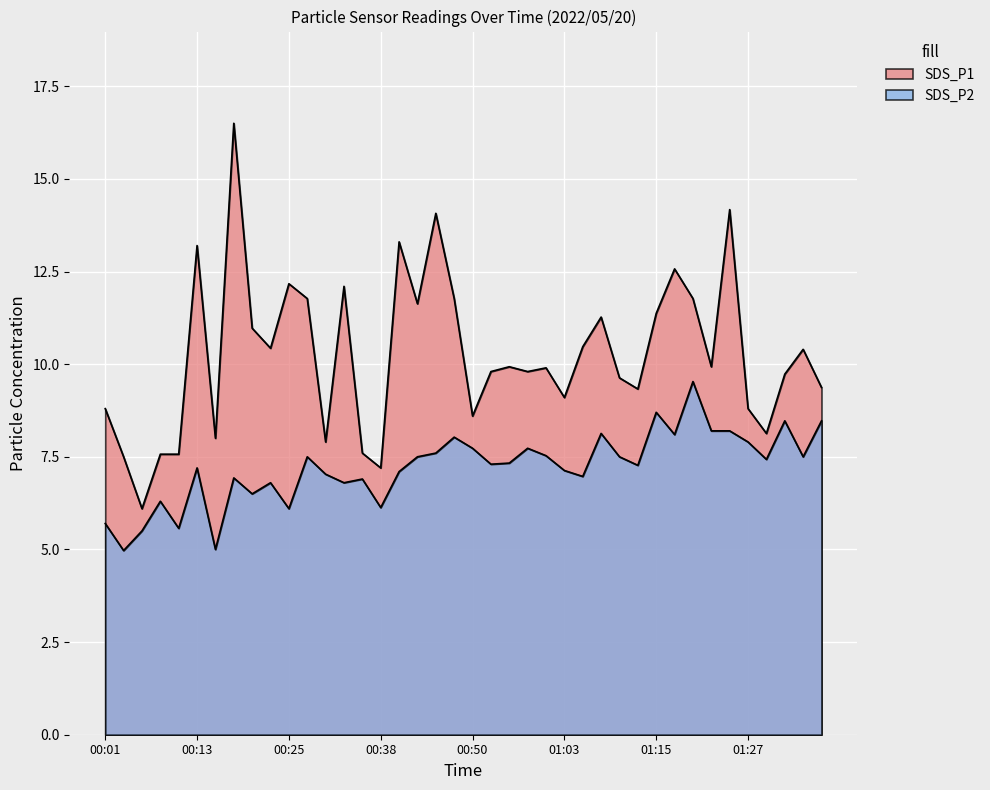

Reading left to right, list all the values displayed in this chart.

SDS_P1: 00:01=8.8	00:03=7.5	00:06=6.1	00:08=7.6	00:11=7.6	00:13=13.2	00:16=8.0	00:18=16.5	00:21=11.0	00:23=10.4	00:25=12.2	00:28=11.8	00:30=7.9	00:33=12.1	00:35=7.6	00:38=7.2	00:40=13.3	00:43=11.6	00:45=14.1	00:48=11.8	00:50=8.6	00:53=9.8	00:55=9.9	00:58=9.8	01:00=9.9	01:03=9.1	01:05=10.5	01:07=11.3	01:10=9.6	01:12=9.3	01:15=11.4	01:17=12.6	01:20=11.8	01:23=9.9	01:25=14.2	01:27=8.8	01:30=8.1	01:32=9.7	01:35=10.4	01:37=9.4
SDS_P2: 00:01=5.7	00:03=5.0	00:06=5.5	00:08=6.3	00:11=5.6	00:13=7.2	00:16=5.0	00:18=6.9	00:21=6.5	00:23=6.8	00:25=6.1	00:28=7.5	00:30=7.0	00:33=6.8	00:35=6.9	00:38=6.1	00:40=7.1	00:43=7.5	00:45=7.6	00:48=8.0	00:50=7.7	00:53=7.3	00:55=7.3	00:58=7.7	01:00=7.5	01:03=7.1	01:05=7.0	01:07=8.1	01:10=7.5	01:12=7.3	01:15=8.7	01:17=8.1	01:20=9.5	01:23=8.2	01:25=8.2	01:27=7.9	01:30=7.4	01:32=8.5	01:35=7.5	01:37=8.5